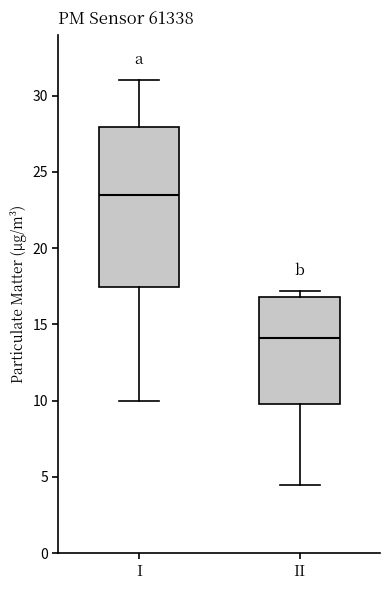

Which box's median line is the highest?

I